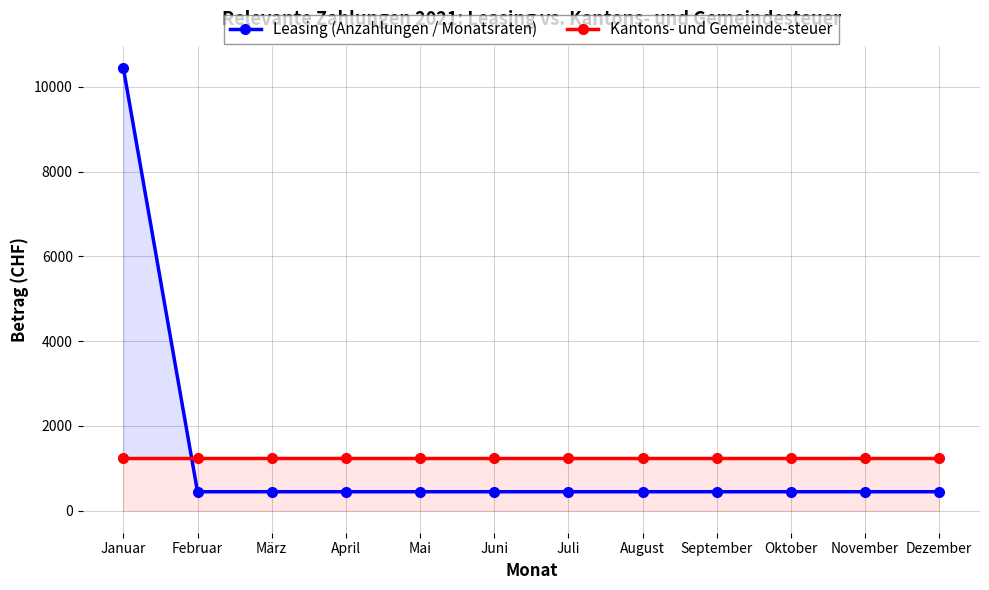

What is the spread (max minus min) of values at Dezember?

805